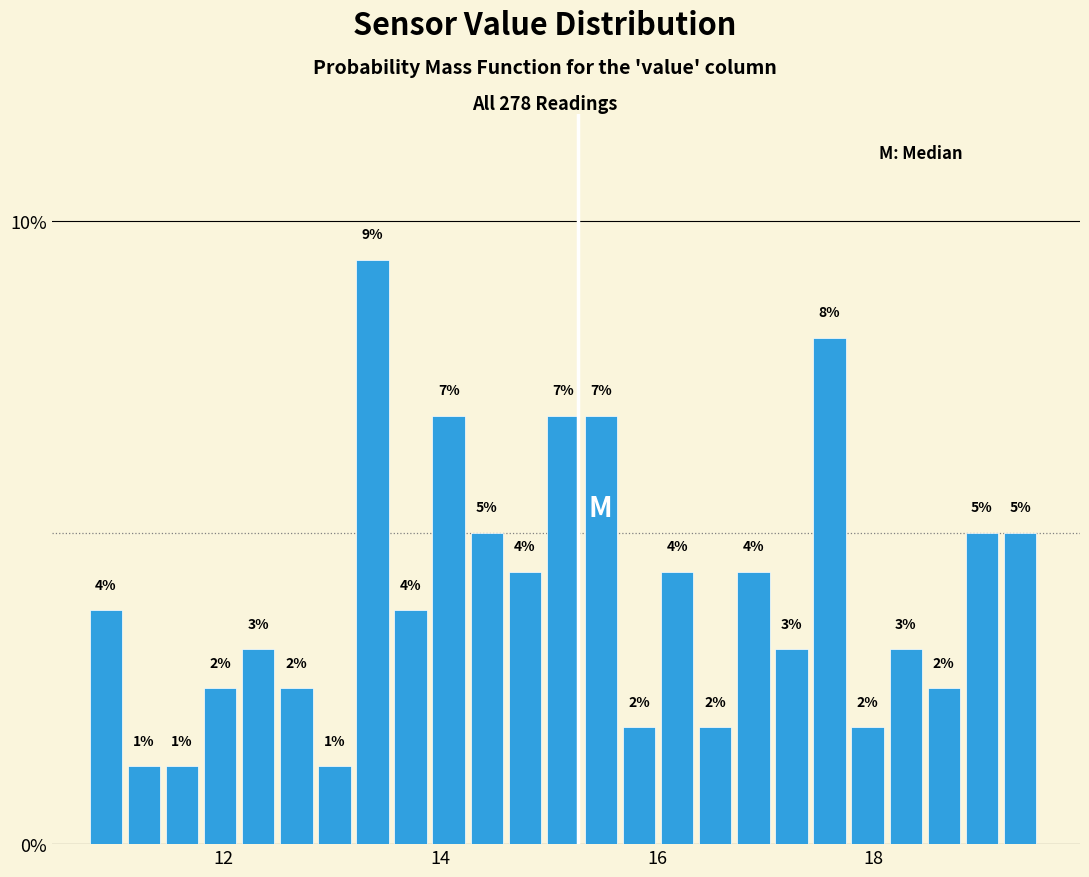

Read against the x-axis, roughly where is the centre of the tallest bar?

13.4